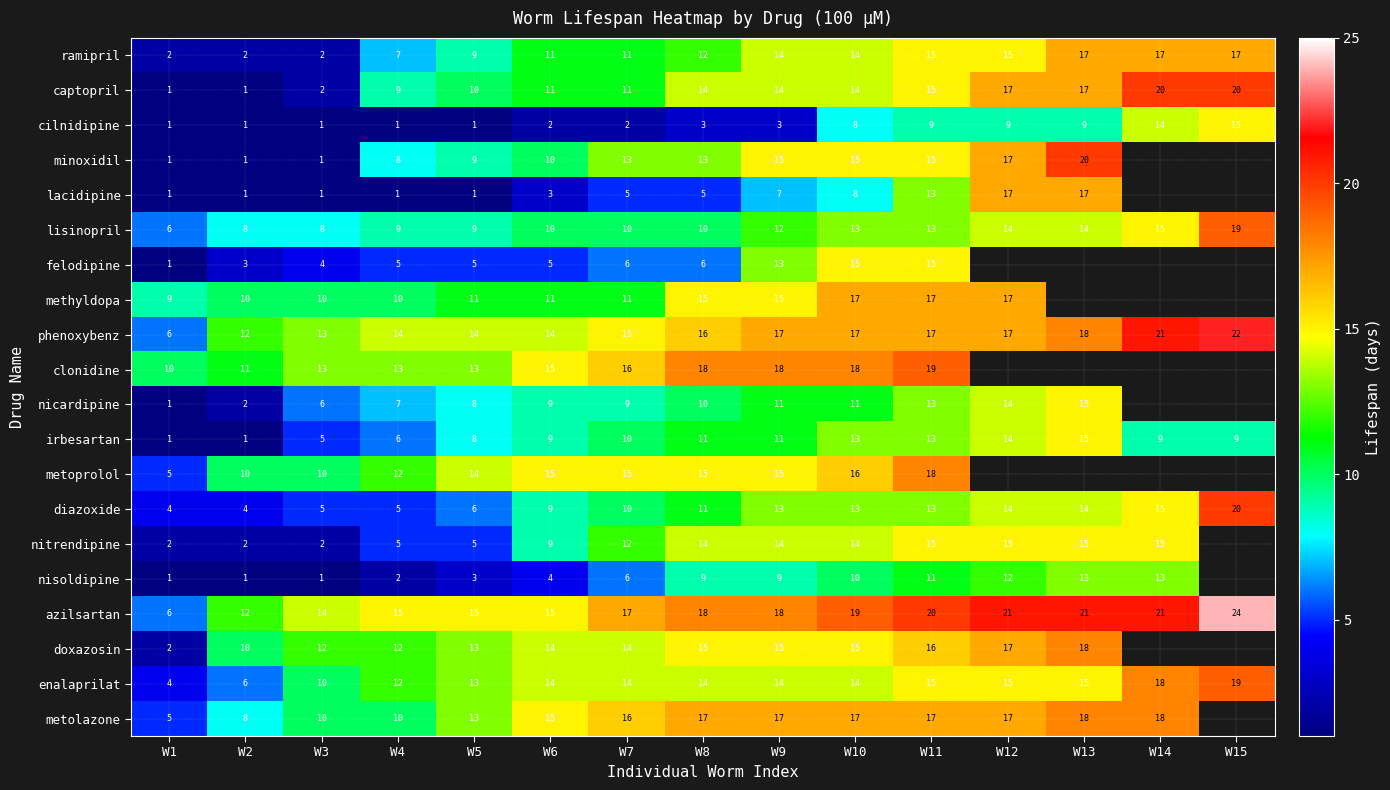

The phenoxybenz series shows 12 at W2. True or false?

True